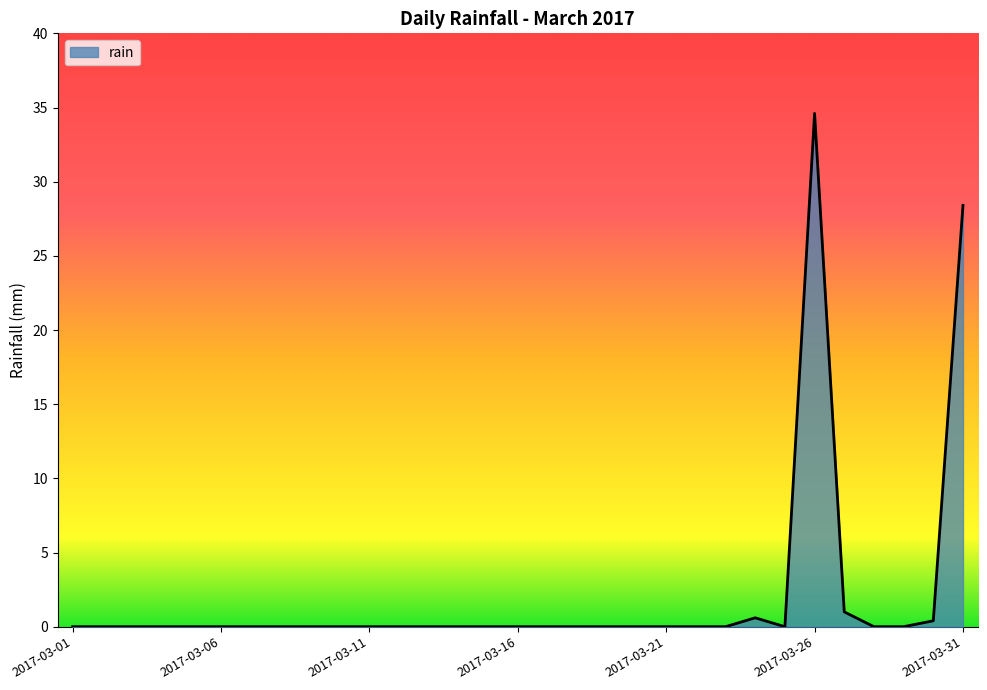

What is the difference between the maximum and minimum values?

34.6